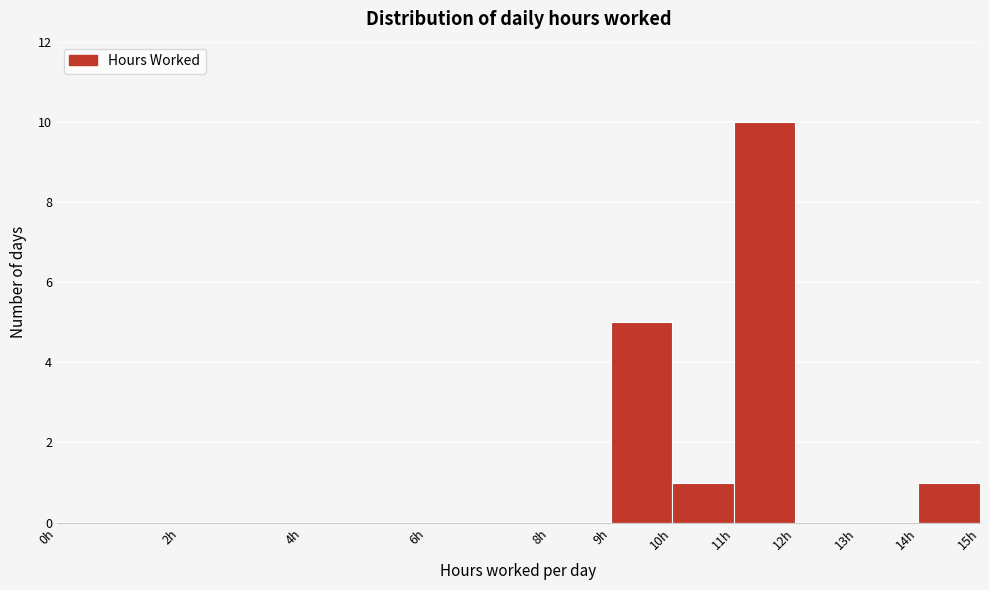

Over which range of the x-axis is the bar tallest?

11 to 12